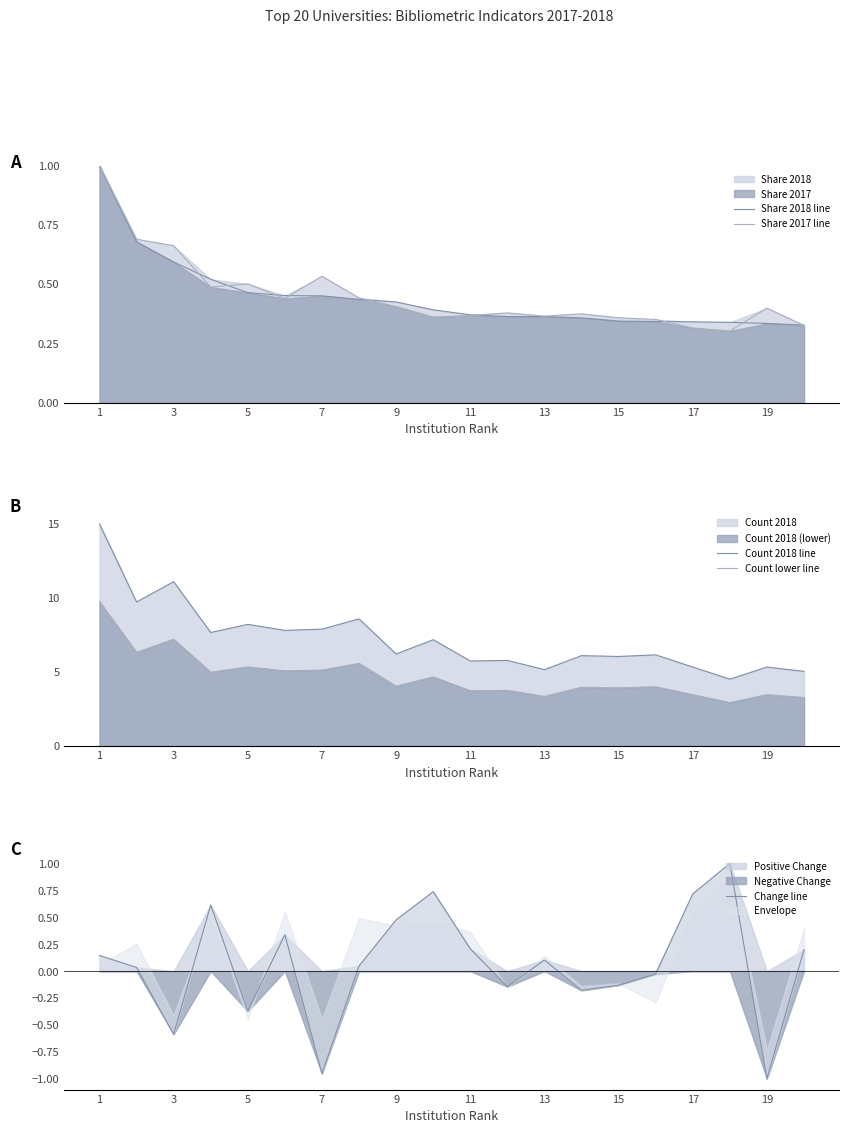

What is the lowest value of the Count 2018 line series?

4.5